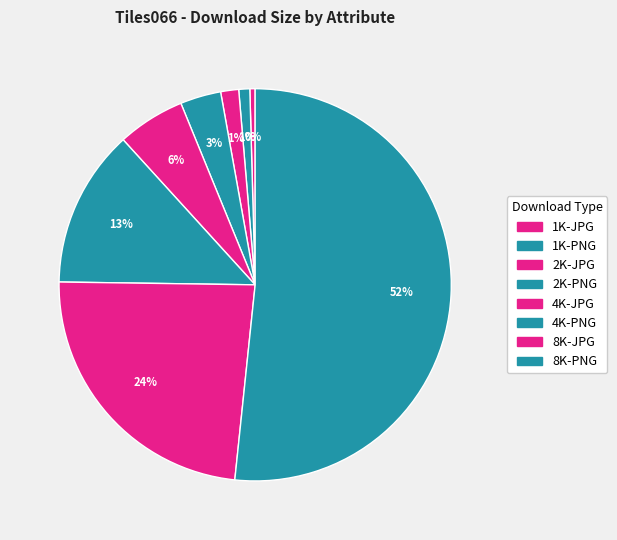

How many segments does this pie chart have?

8